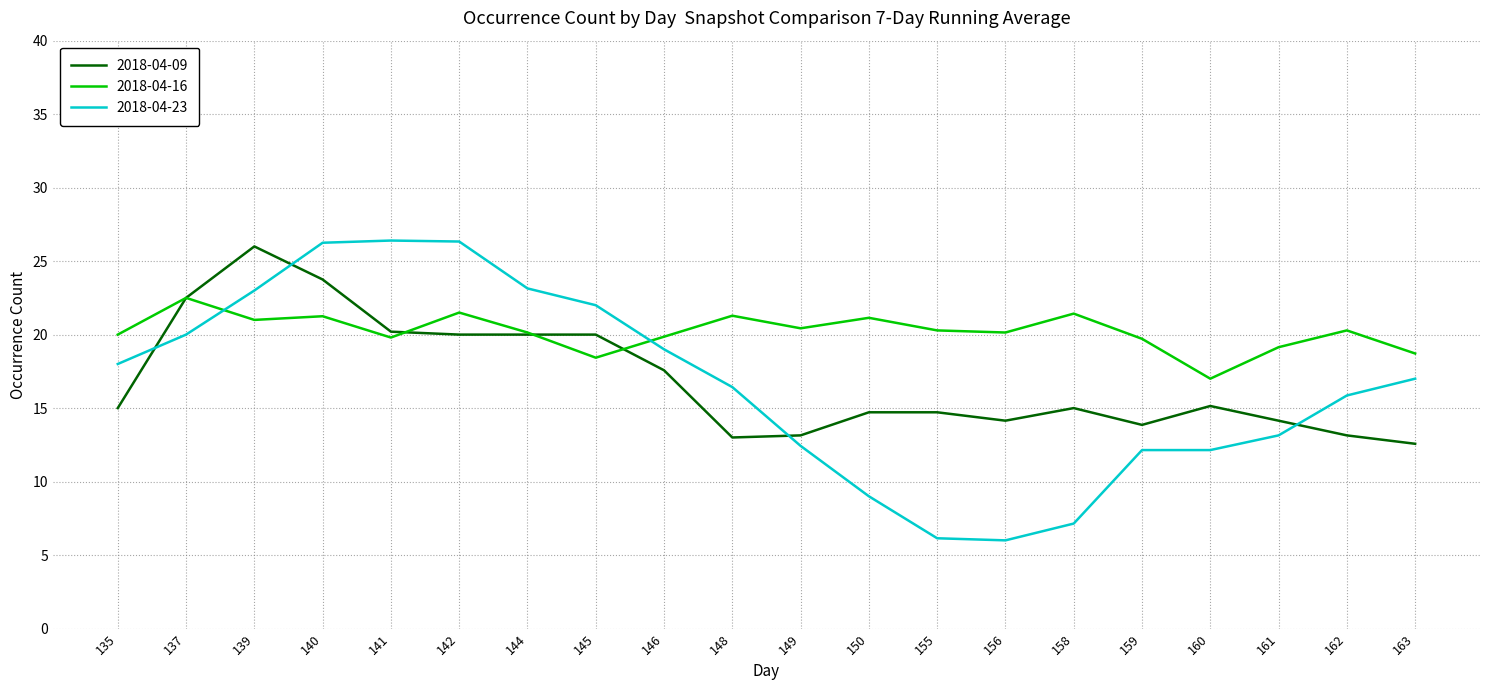

Which category has the highest value in the 2018-04-09 series?

139